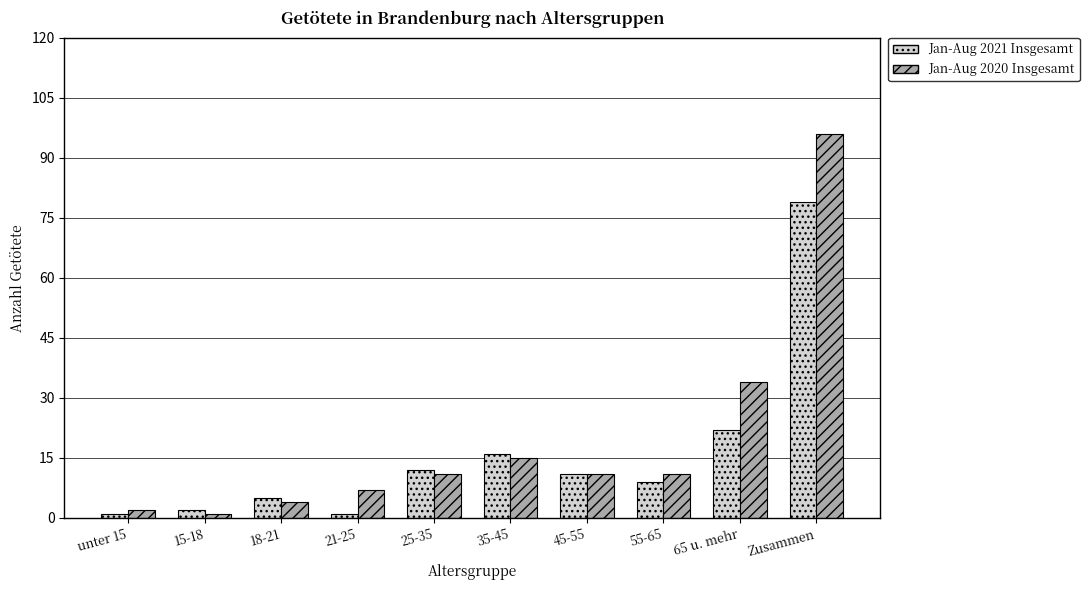

At which label is Jan-Aug 2021 Insgesamt closest to 40?

65 u. mehr